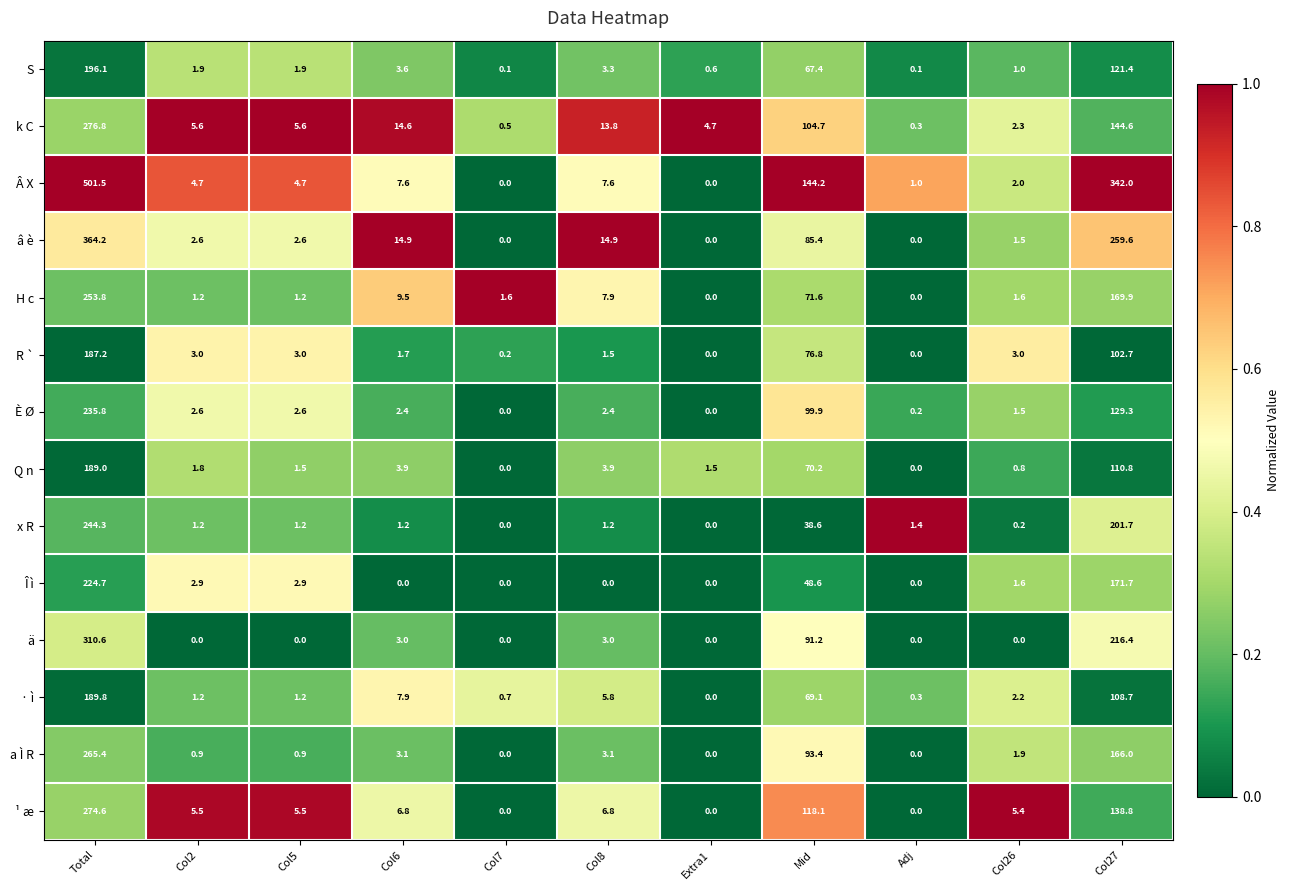

Which series has the largest range (max minus min)?

Â X